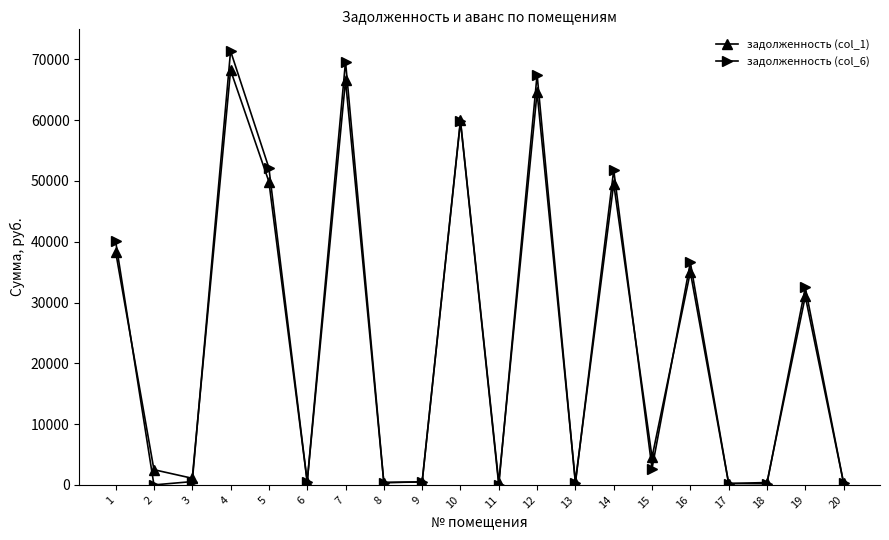

Which label corresponds to the largest value in the chart?

4